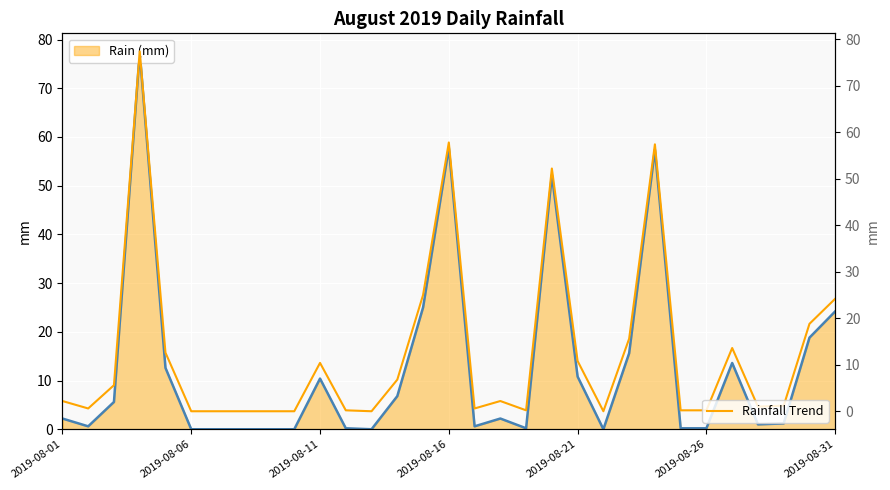

True or false: Daily Rainfall and Rainfall Trend cross at least once.

False